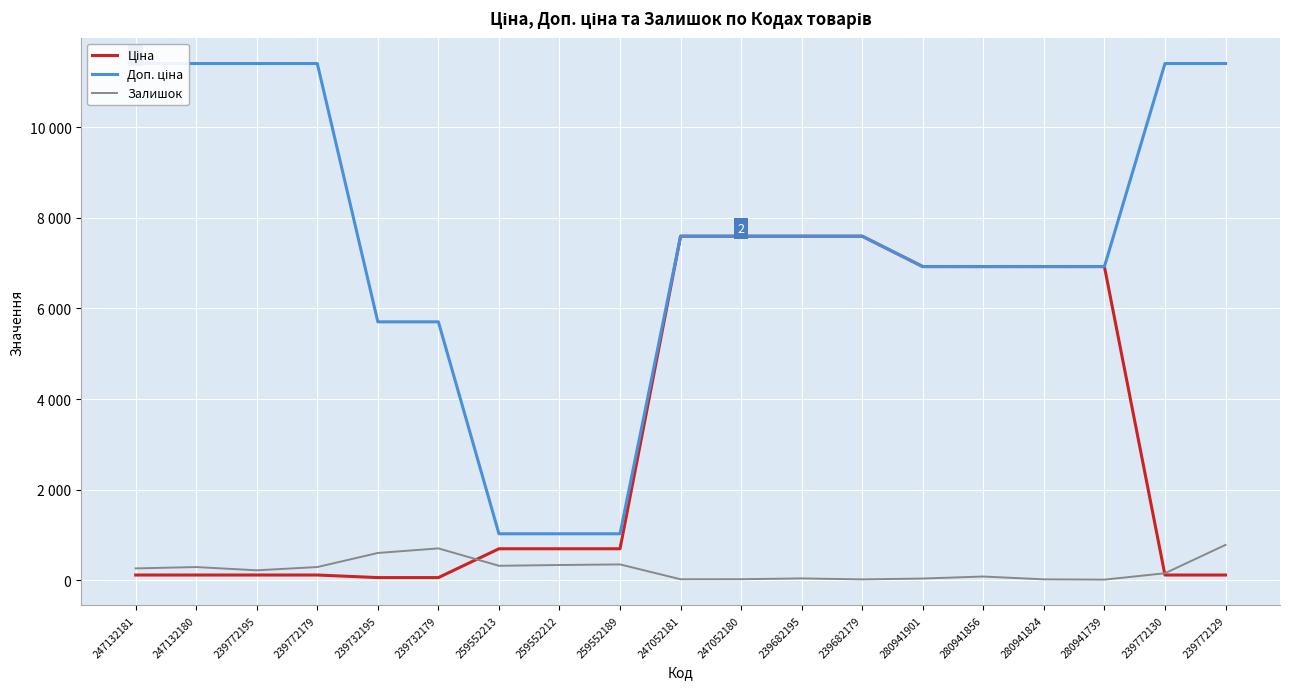

Reading left to right, transcribe all the data shown in this chart.

Ціна: 114.1	114.1	114.1	114.1	57.0	57.0	693.7	693.7	693.7	7596.5	7596.5	7596.5	7596.5	6925.7	6925.7	6925.7	6925.7	114.1	114.1
Доп. ціна: 11410.0	11410.0	11410.0	11410.0	5705.0	5705.0	1024.6	1024.6	1024.6	7596.5	7596.5	7596.5	7596.5	6925.7	6925.7	6925.7	6925.7	11410.0	11410.0
Залишок: 260.0	290.0	218.0	290.0	601.0	702.0	318.0	335.0	348.0	20.0	21.0	39.0	17.0	36.0	81.0	18.0	12.0	153.0	779.0